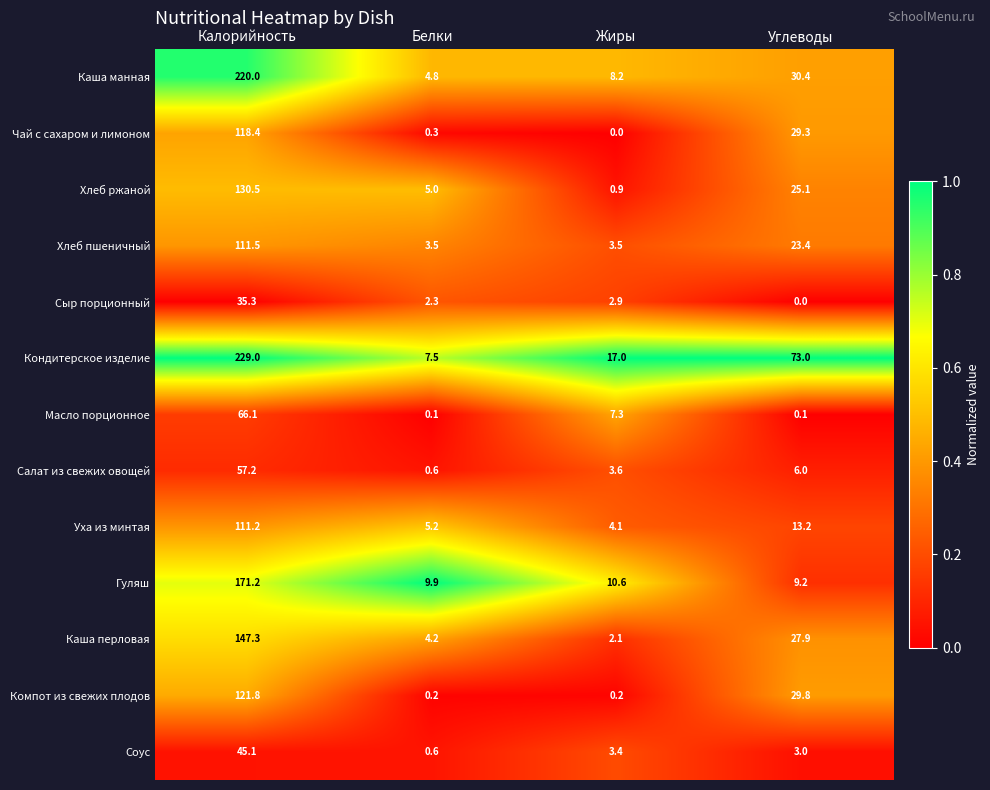

Where does the Салат из свежих овощей series first go above 6?

Калорийность